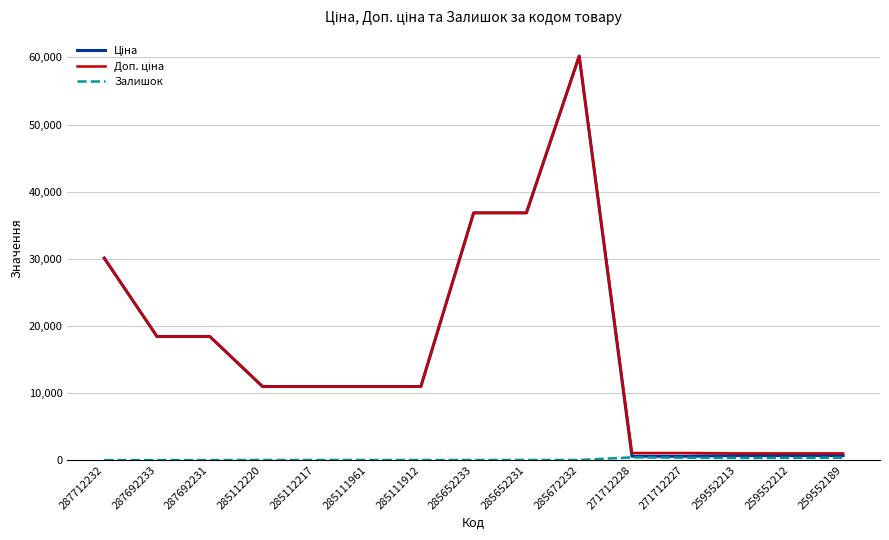

At which category is the sum across all series the highest?

285672232